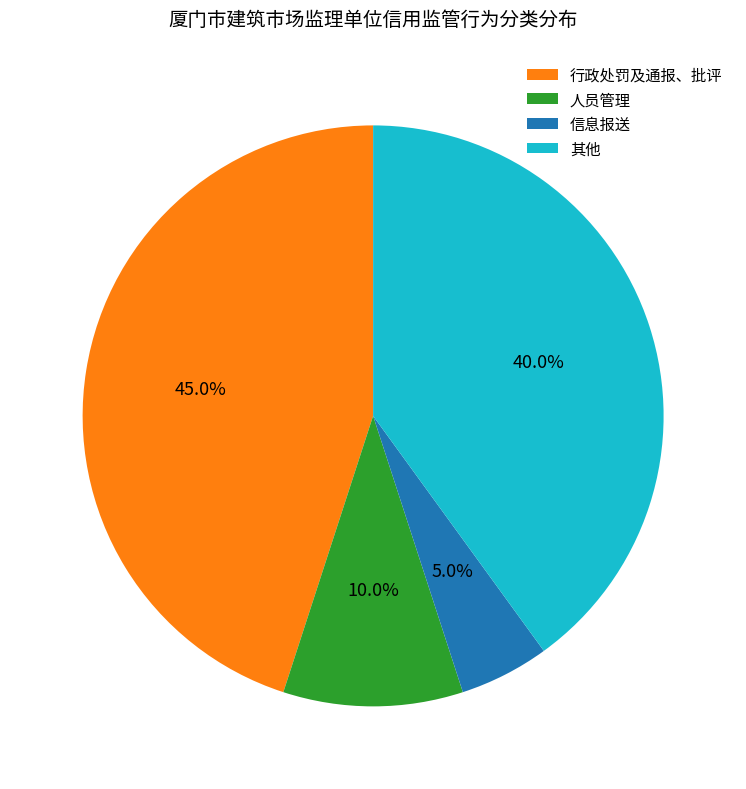

Count the number of slices in the pie.

4